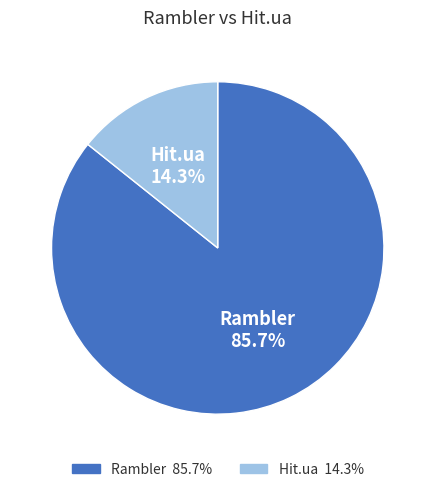

To the nearest percent, what is the difference between the largest and smallest slice percentages?

71%